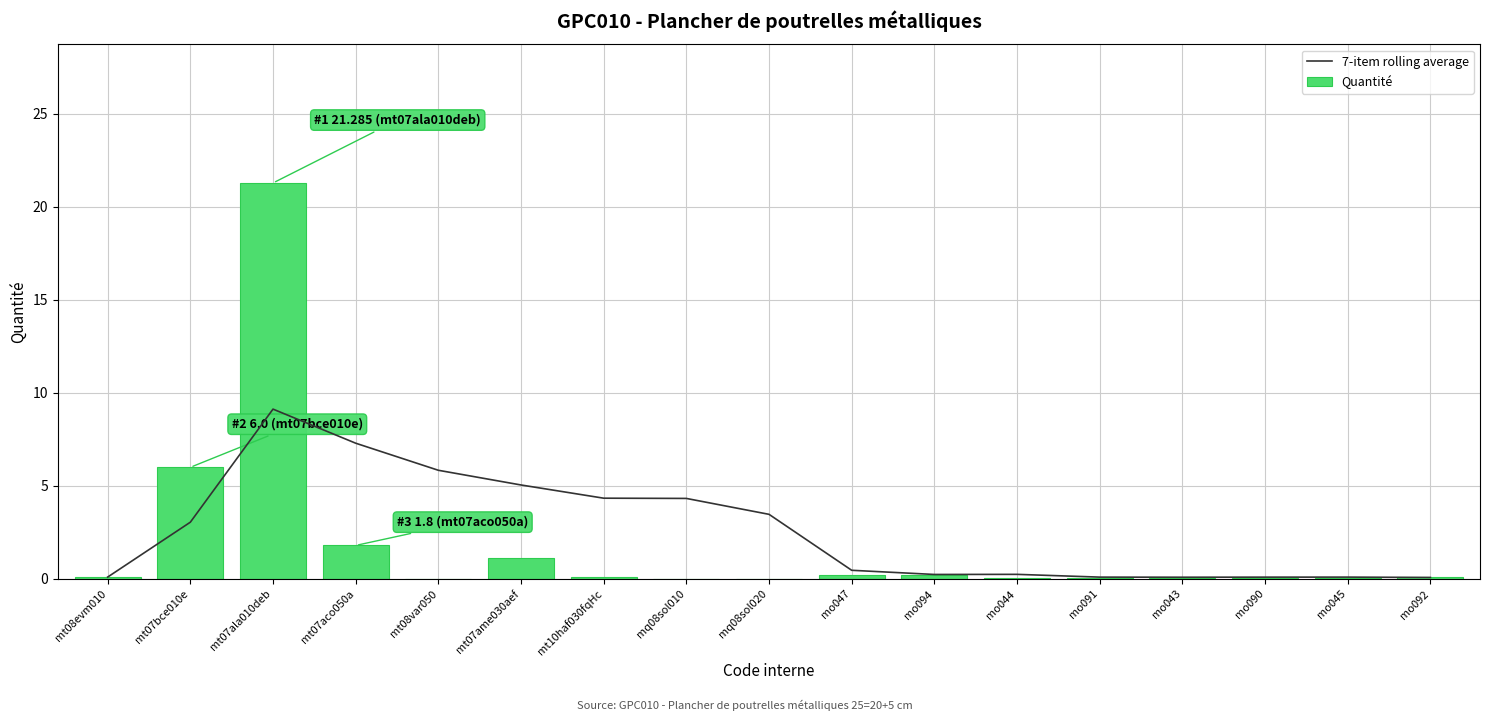

Count the number of categories in the chart.

17